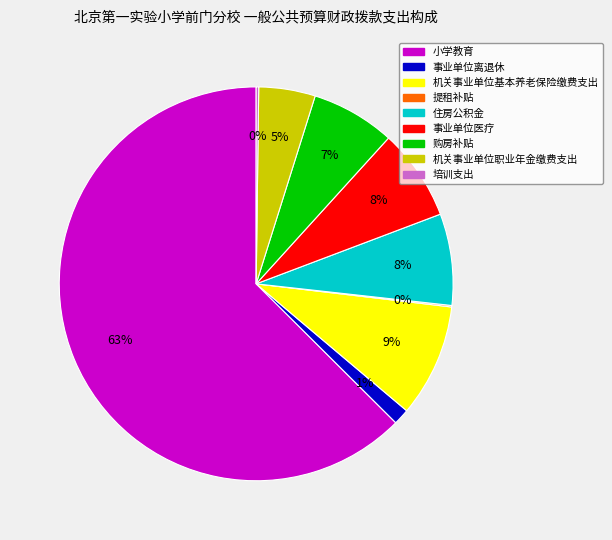

What is the ratio of the value at 住房公积金 to the value at 机关事业单位职业年金缴费支出?

1.6